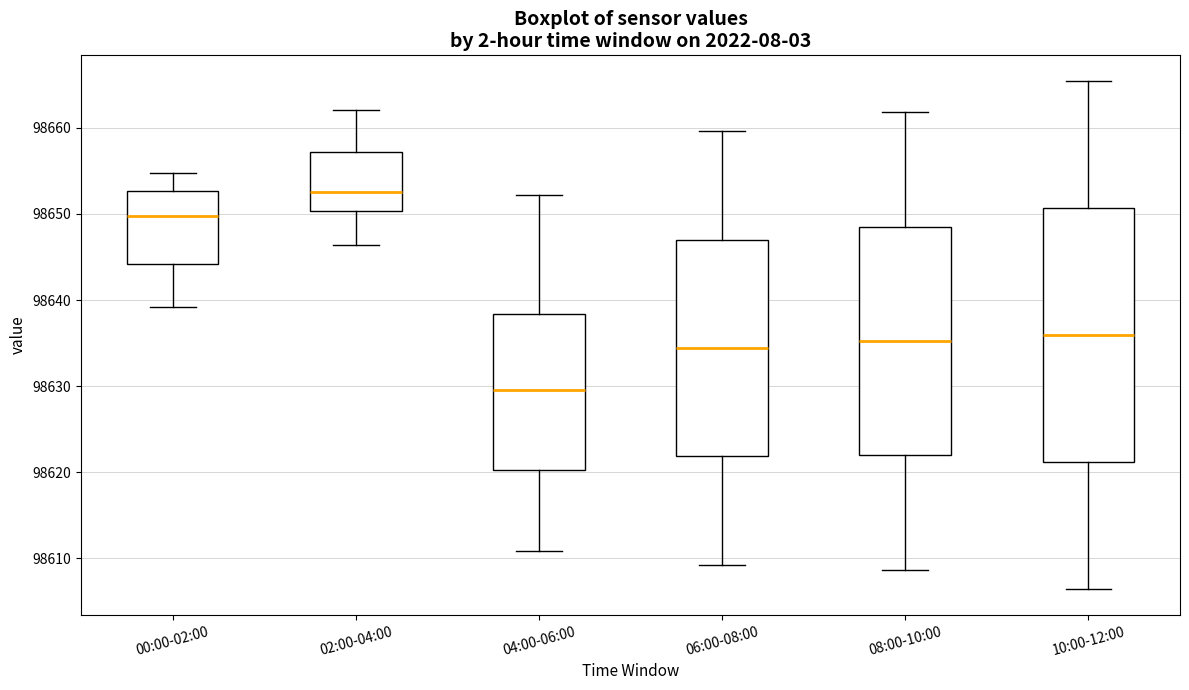

Which box is the tallest, from its lower edge to its upper edge?

10:00-12:00